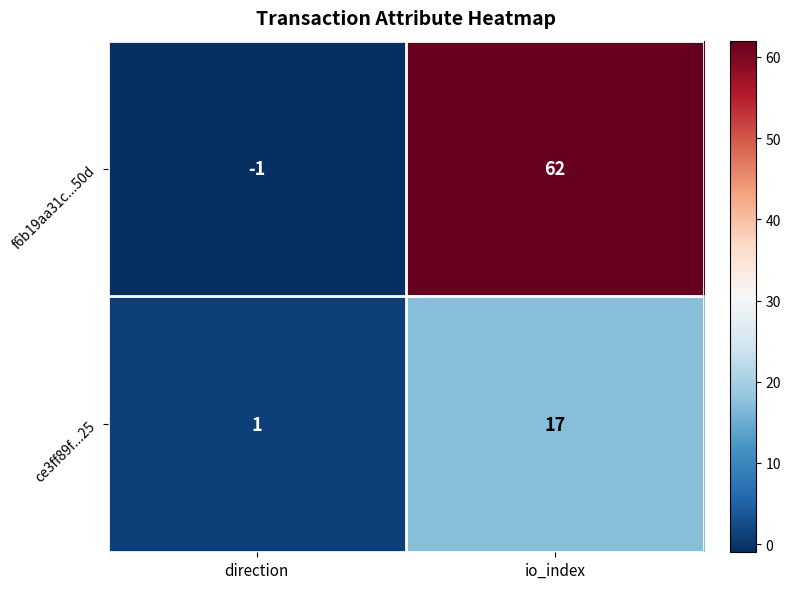

What is the difference between the maximum and minimum values in the f6b19aa31c...50d series?

63